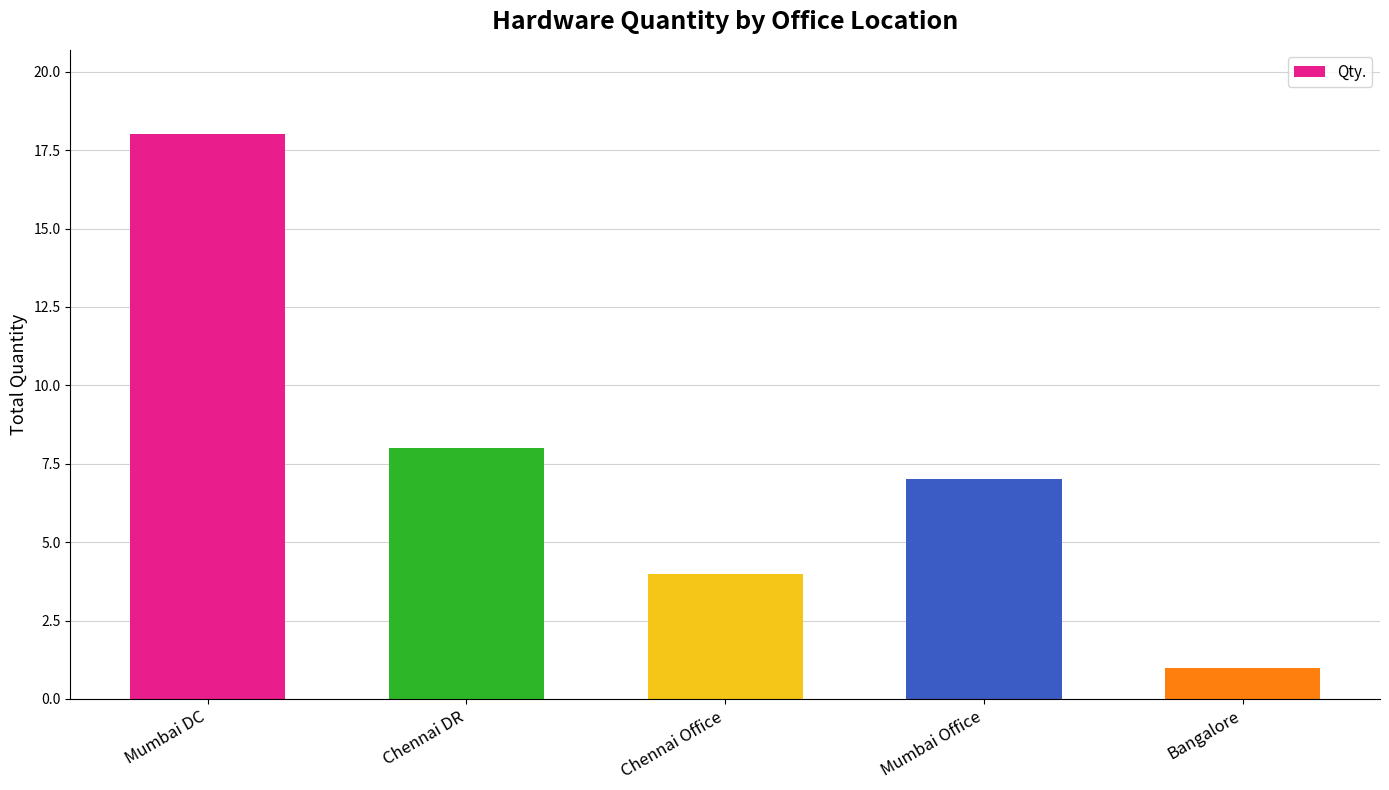

The value at Chennai Office is 4. True or false?

True